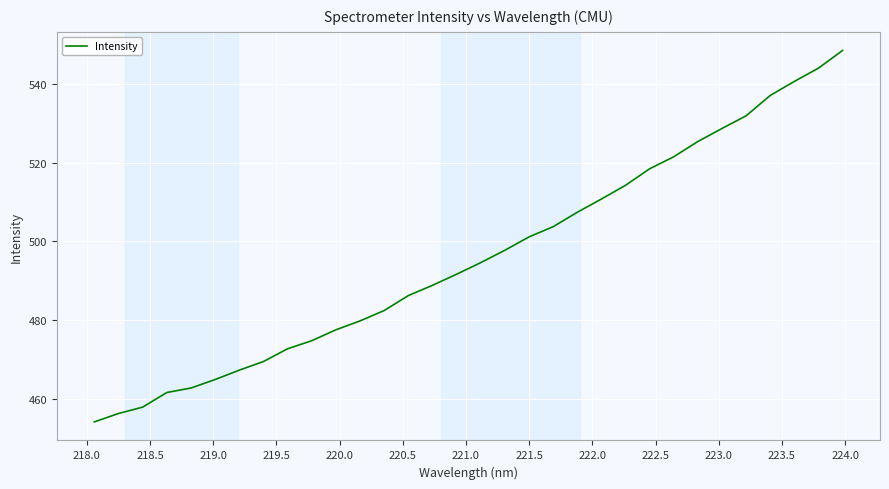

What is the difference between the maximum and minimum values?

94.6